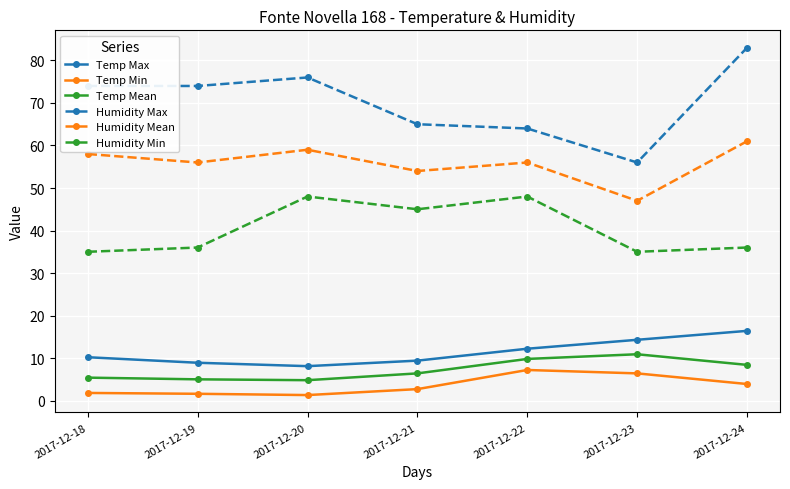

At which category is the sum across all series the highest?

2017-12-24